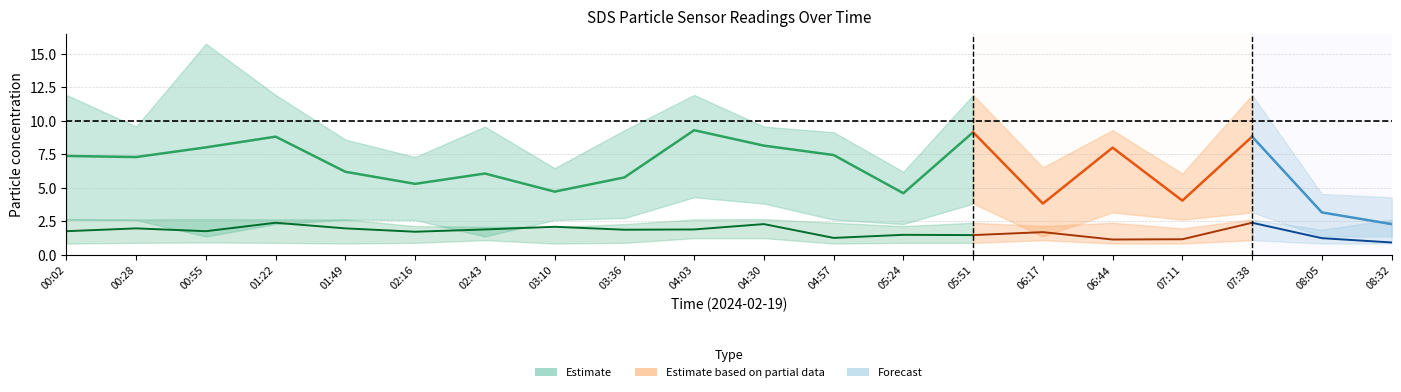

What position from the right is 03:36?

12